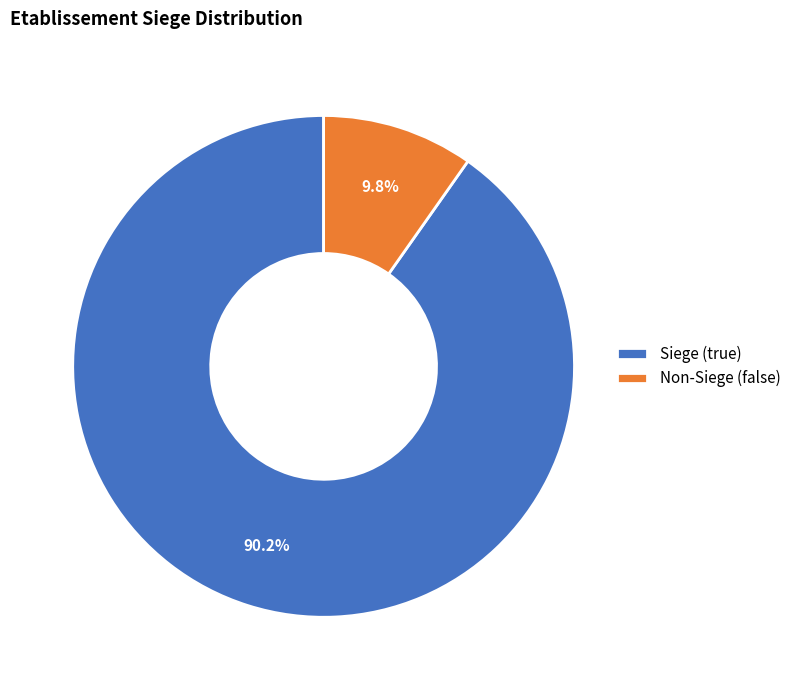

Is Non-Siege (false) the majority of the pie?

No